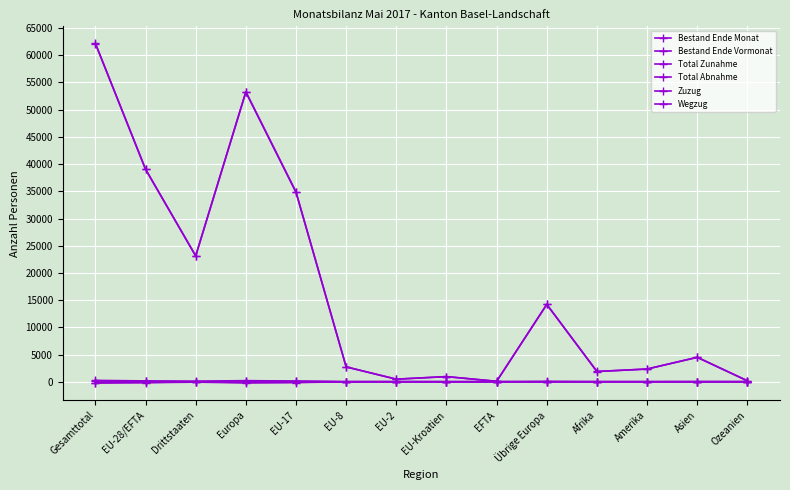

The value of Wegzug at Gesamttotal is -253. True or false?

False